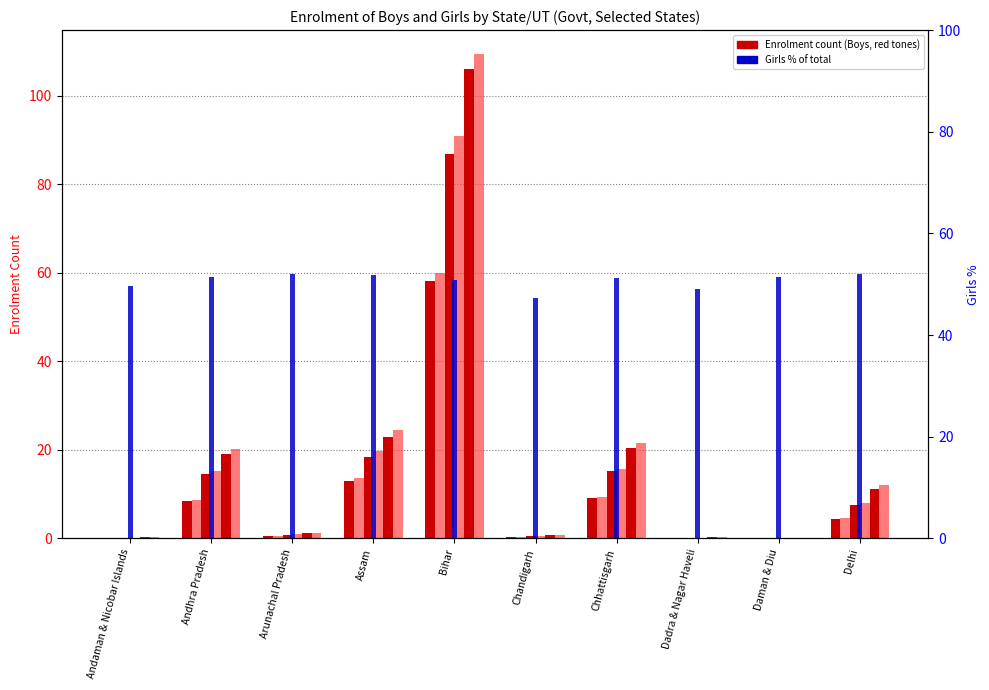

The Girls (Elementary) series shows 19.8 at Assam. True or false?

True